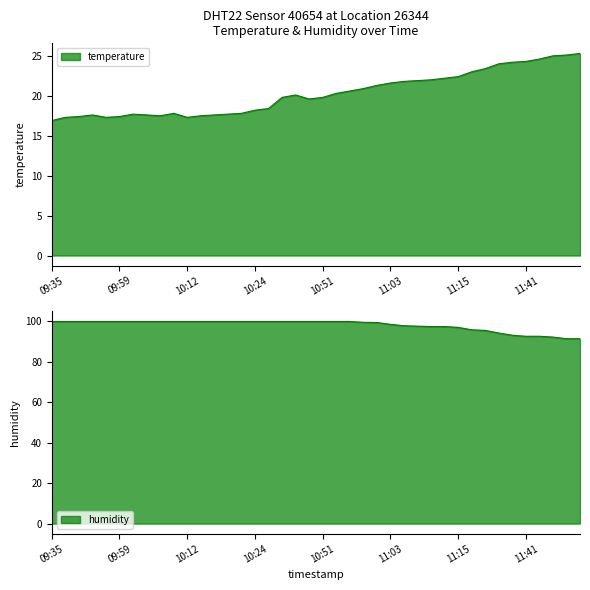

Reading right to left, list all the values displayed in this chart.

temperature: 25.3	25.1	25.0	24.6	24.3	24.2	24.0	23.4	23.0	22.4	22.2	22.0	21.9	21.8	21.6	21.3	20.9	20.6	20.3	19.8	19.6	20.1	19.8	18.4	18.2	17.8	17.7	17.6	17.5	17.3	17.8	17.5	17.6	17.7	17.4	17.3	17.6	17.4	17.3	16.9
humidity: 91.4	91.4	92.2	92.6	92.6	93.1	94.2	95.5	95.8	97.0	97.4	97.4	97.6	97.8	98.5	99.4	99.5	99.9	99.9	99.9	99.9	99.9	99.9	99.9	99.9	99.9	99.9	99.9	99.9	99.9	99.9	99.9	99.9	99.9	99.9	99.9	99.9	99.9	99.9	99.9